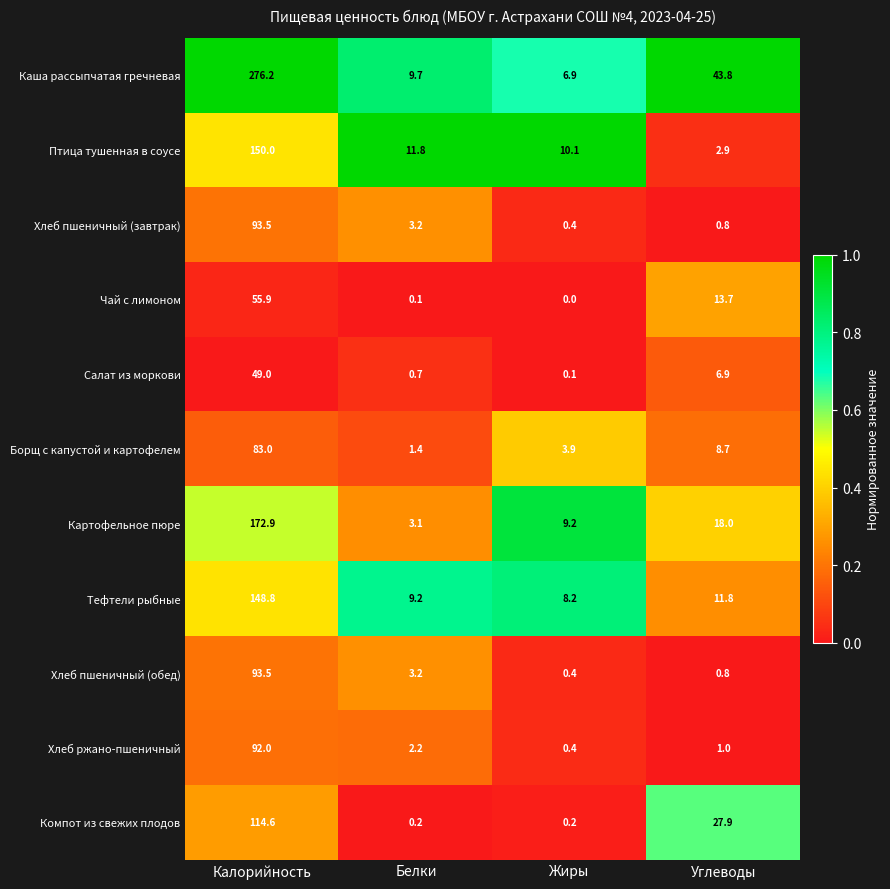

Which series has the largest range (max minus min)?

Каша рассыпчатая гречневая